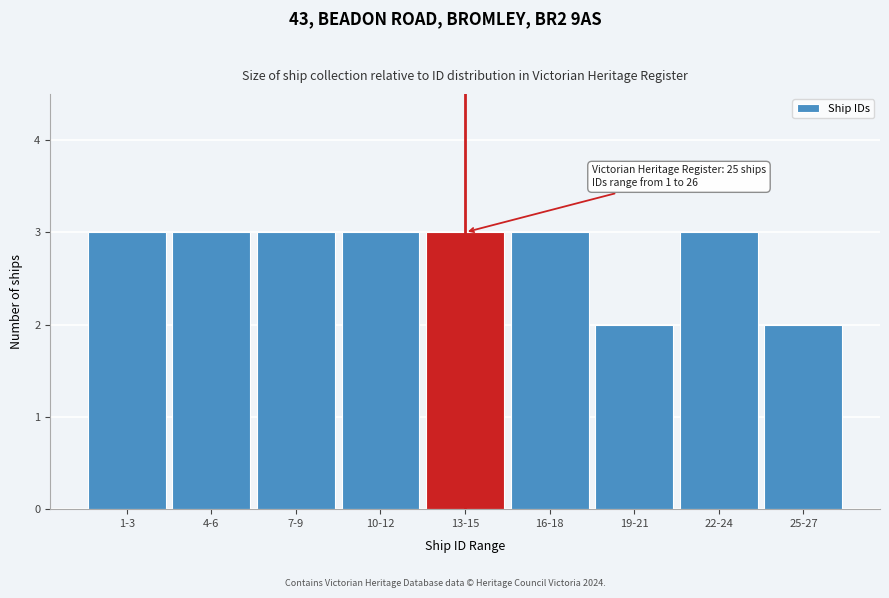

Reading right to left, transcribe all the data shown in this chart.

2	3	2	3	3	3	3	3	3